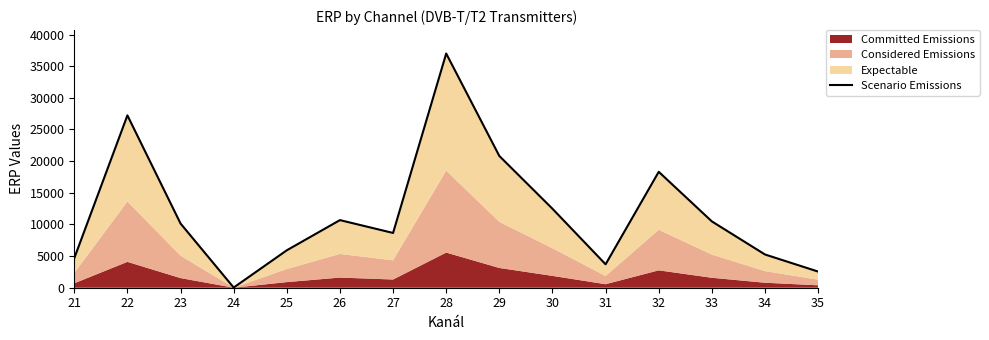

How many lines are shown in the chart?

1